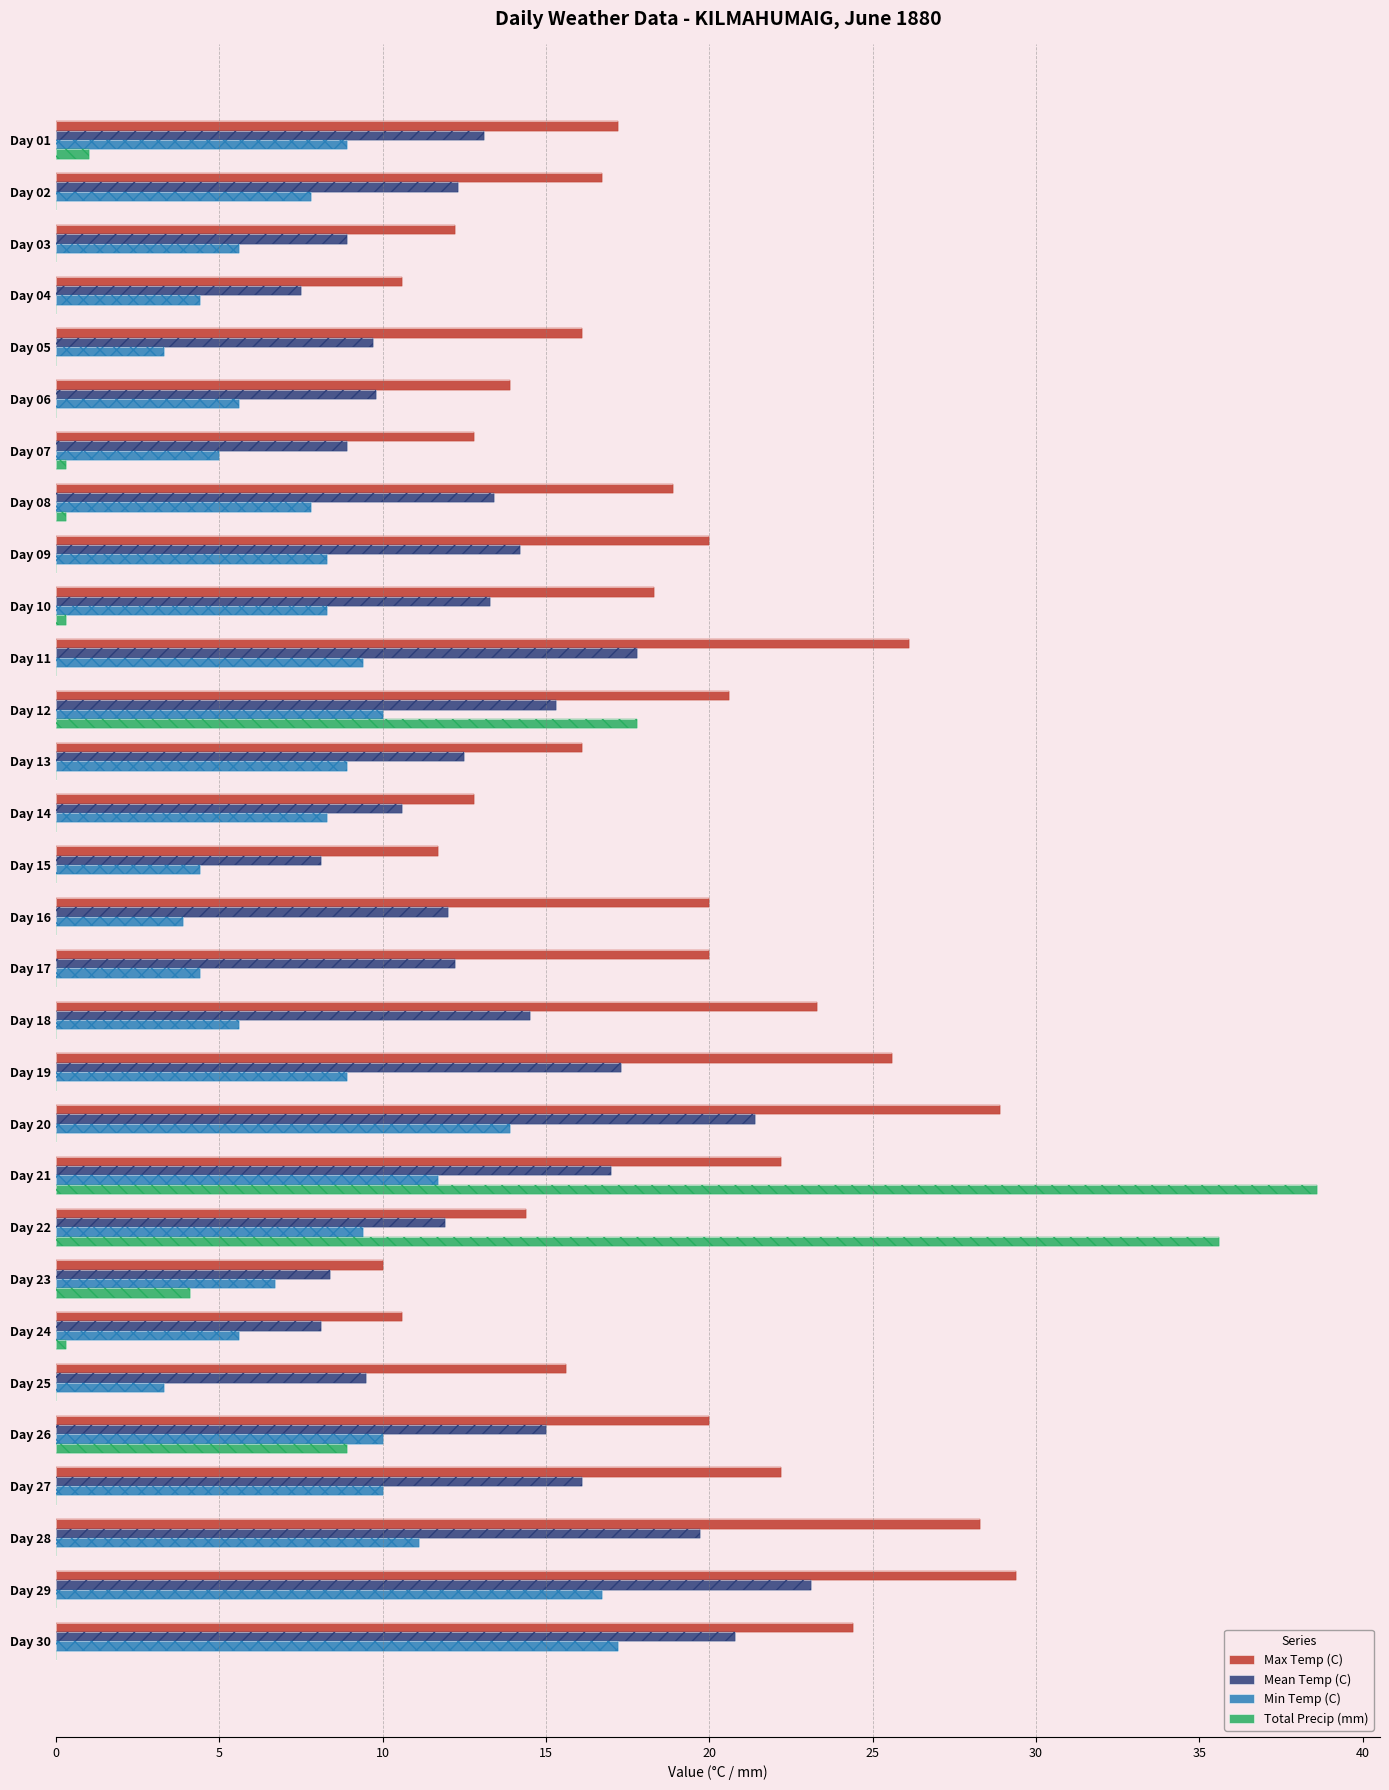

What is the greatest value displayed?

38.6